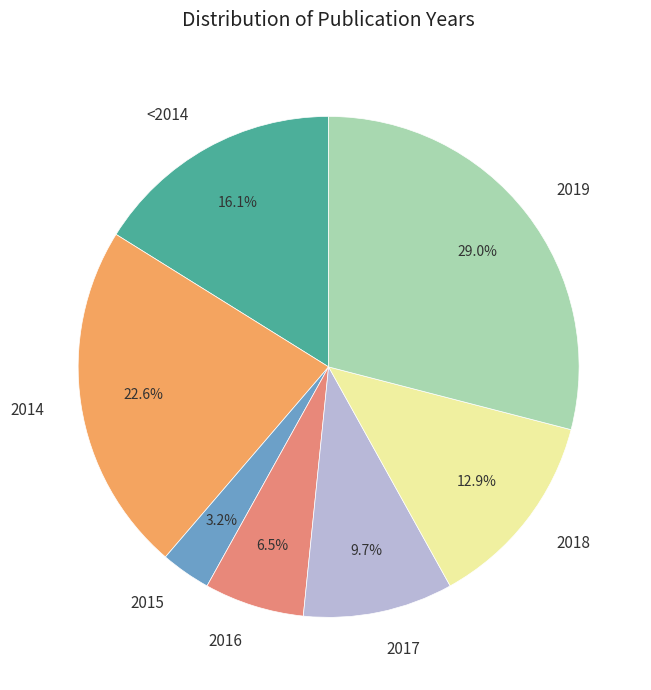

Do 2019 and 2018 together represent more than half of the pie?

No